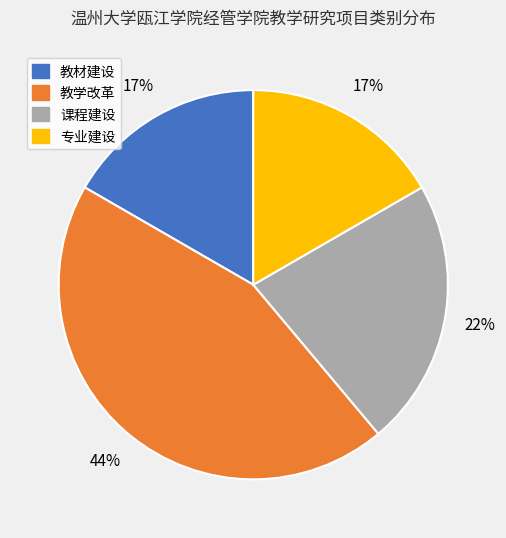

To the nearest percent, what is the combined percentage of 专业建设 and 课程建设?

39%